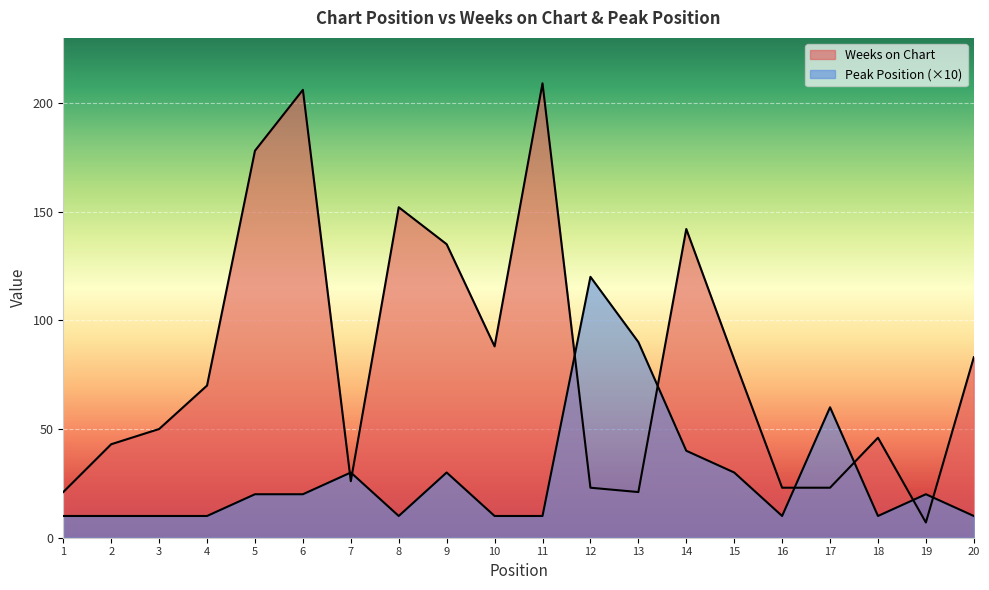

What is the value of the Peak Position point at the 12th from the left?

120